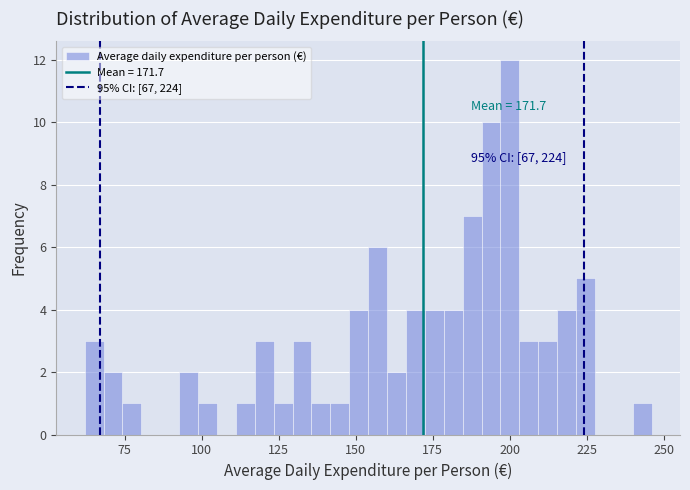

Read against the x-axis, roughly where is the centre of the tallest bar?

200